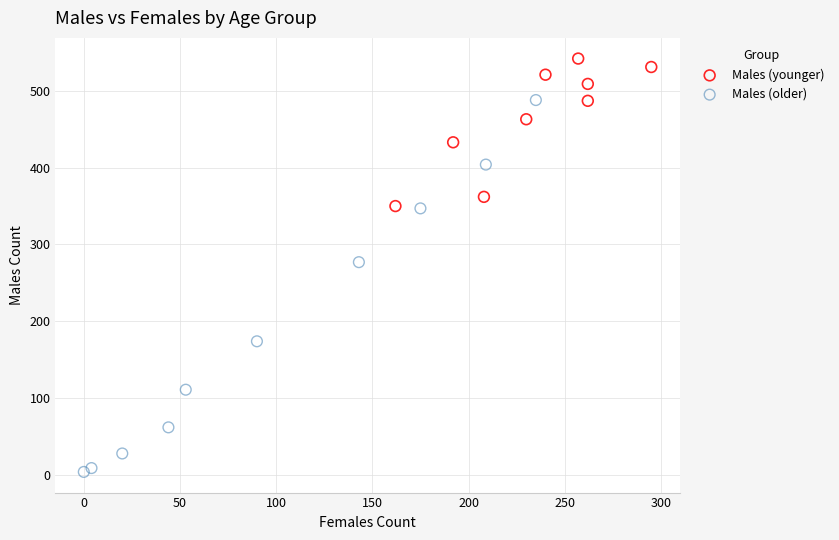

Which series has the widest spread of Y values?

Males (older)